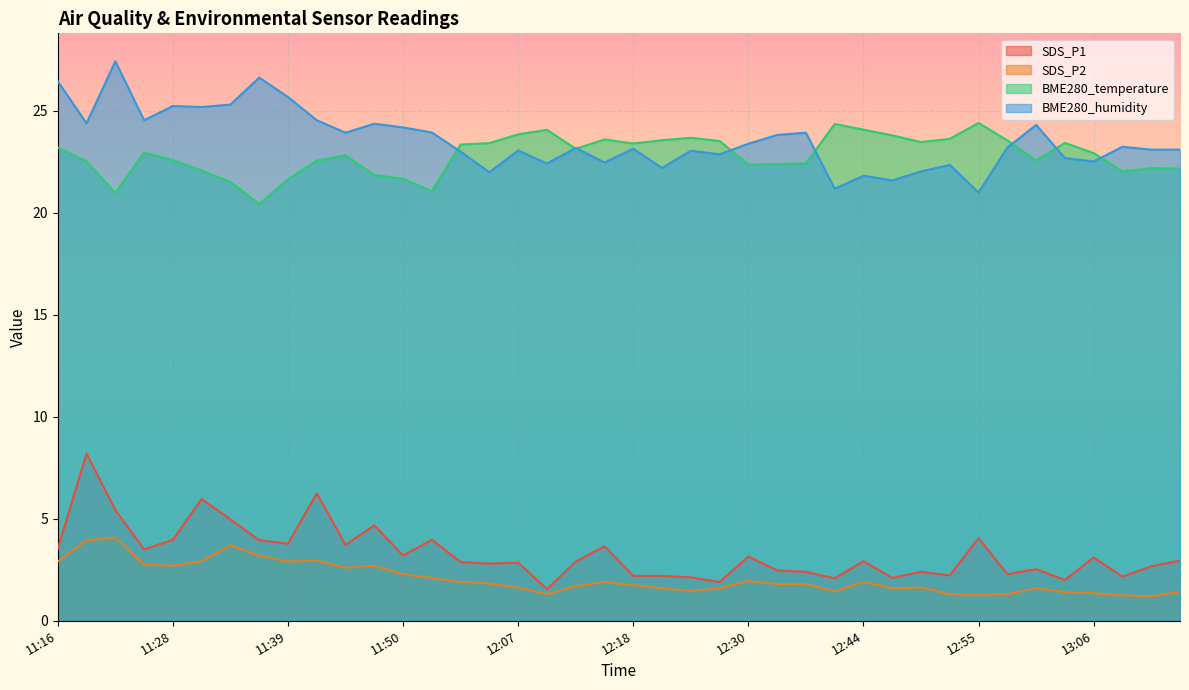

True or false: BME280_humidity and SDS_P2 cross at least once.

False